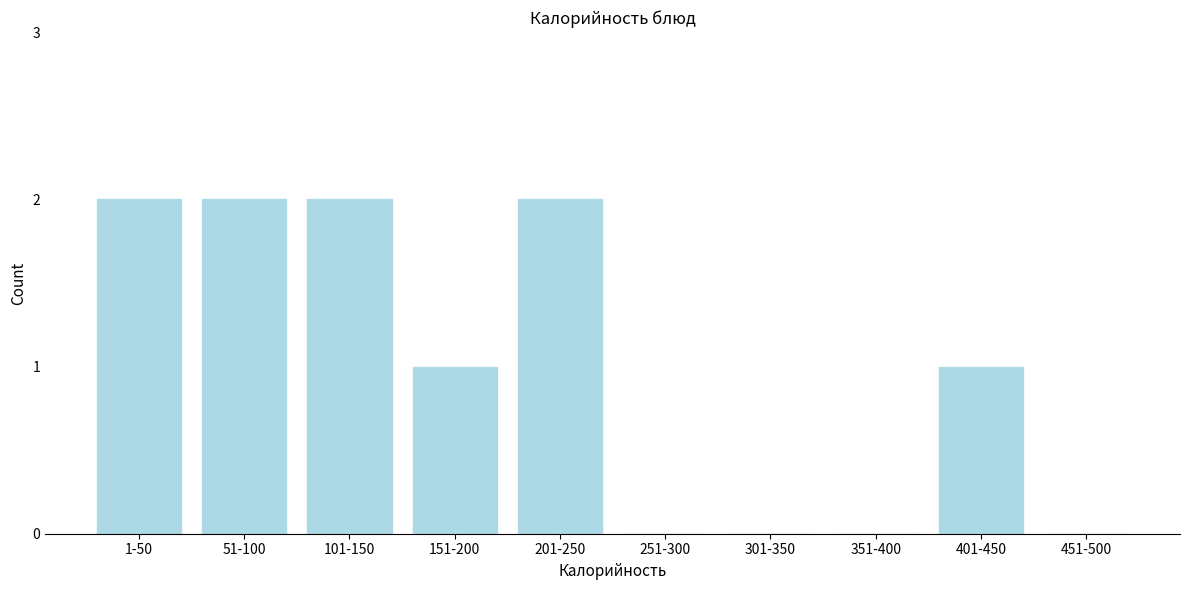

Reading right to left, what are all the values shown in this chart?

451-500=0	401-450=1	351-400=0	301-350=0	251-300=0	201-250=2	151-200=1	101-150=2	51-100=2	1-50=2